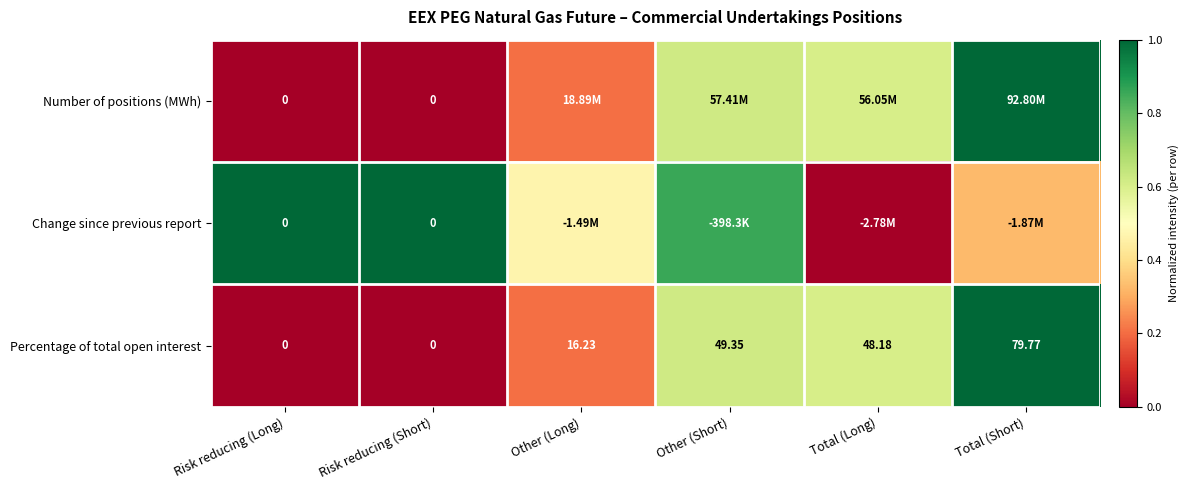

Is the value of Percentage of total open interest at Other (Long) greater than the value of Change since previous report at Risk reducing (Long)?

Yes